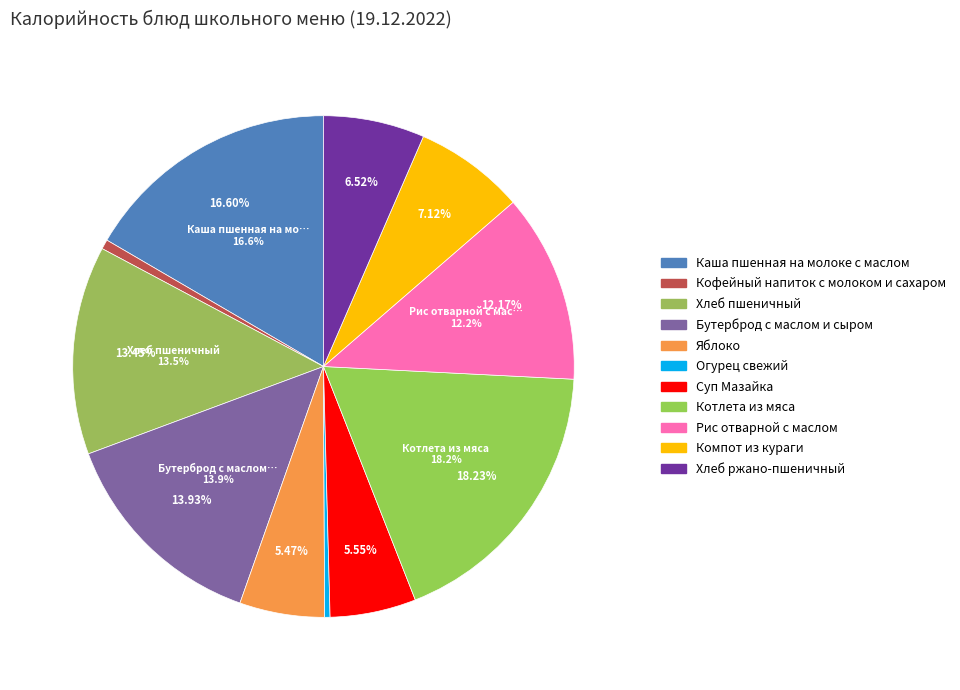

The Суп Мазайка slice represents 19% of the pie. True or false?

False